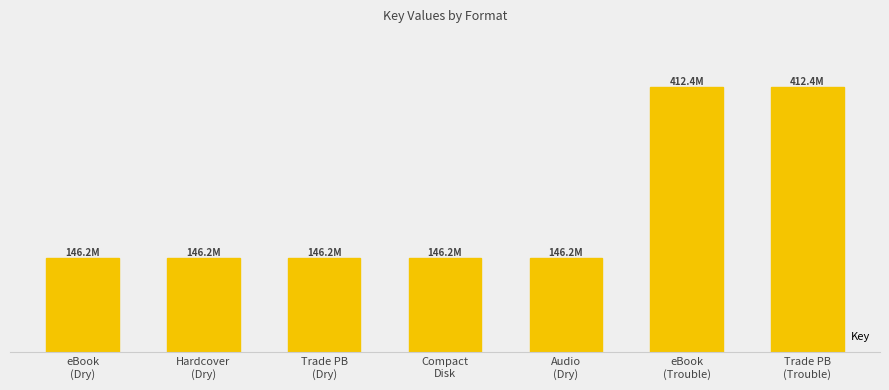

How many data points are above 146176983?

2